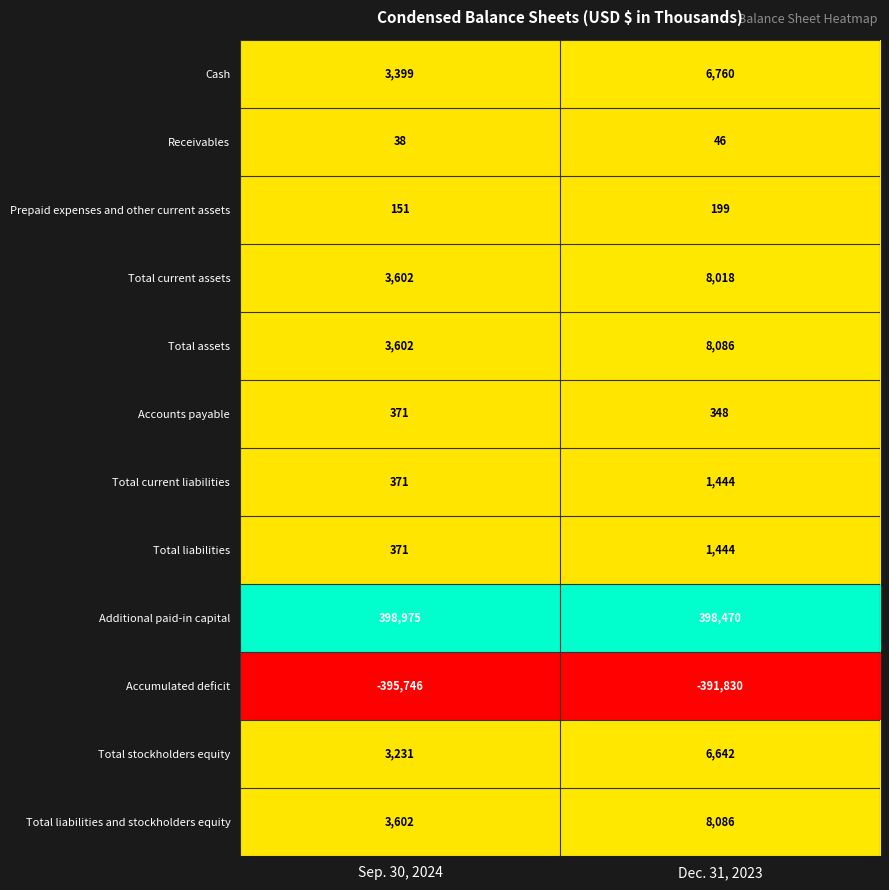

The Cash series shows 3399 at Sep. 30, 2024. True or false?

True